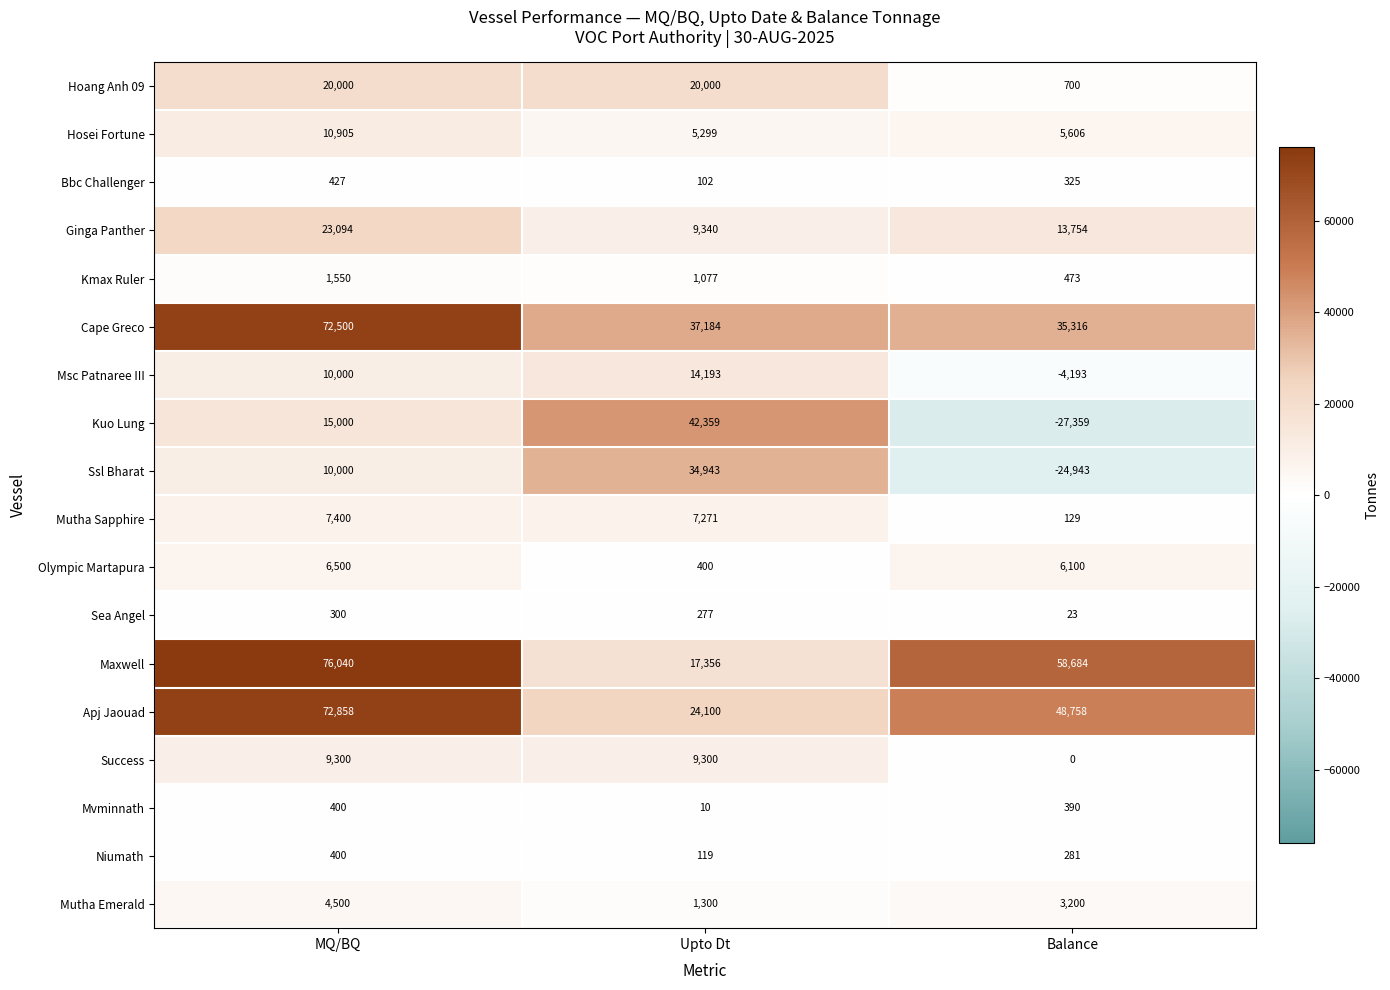

List the labels in order of Sea Angel value, smallest first.

Balance, Upto Dt, MQ/BQ